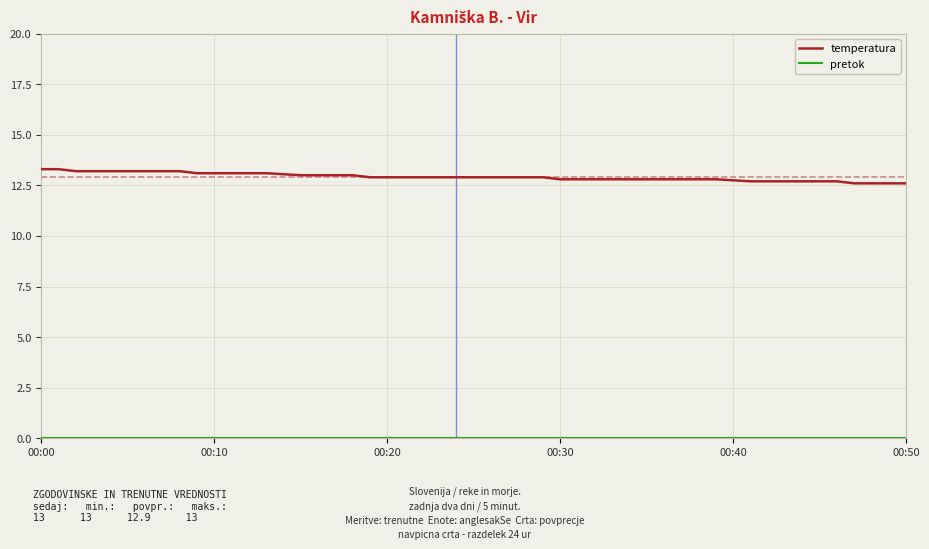

Which series has the largest total across all categories?

temperatura